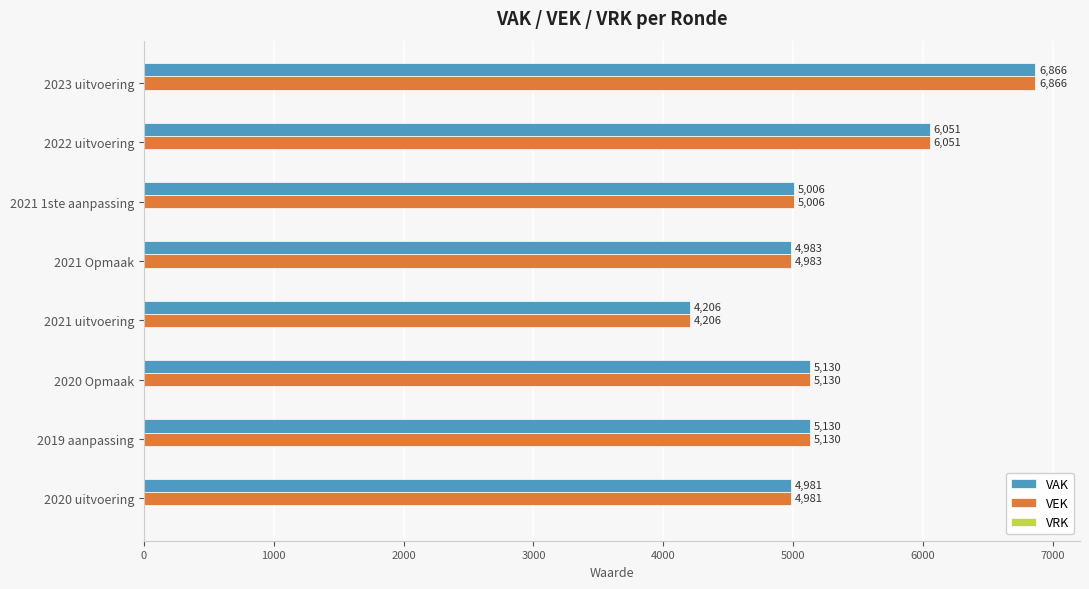

What is the total value across all series at 2022 uitvoering?

12102